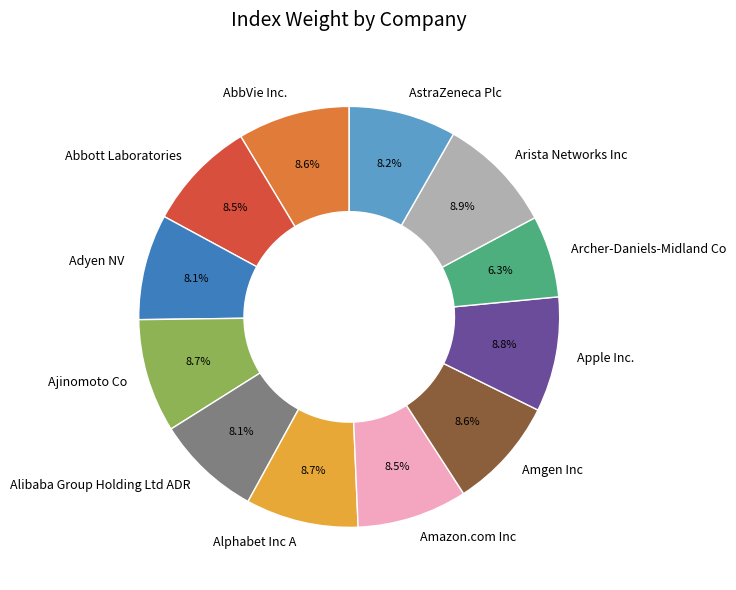

What is the smallest slice in the pie chart?

Archer-Daniels-Midland Co